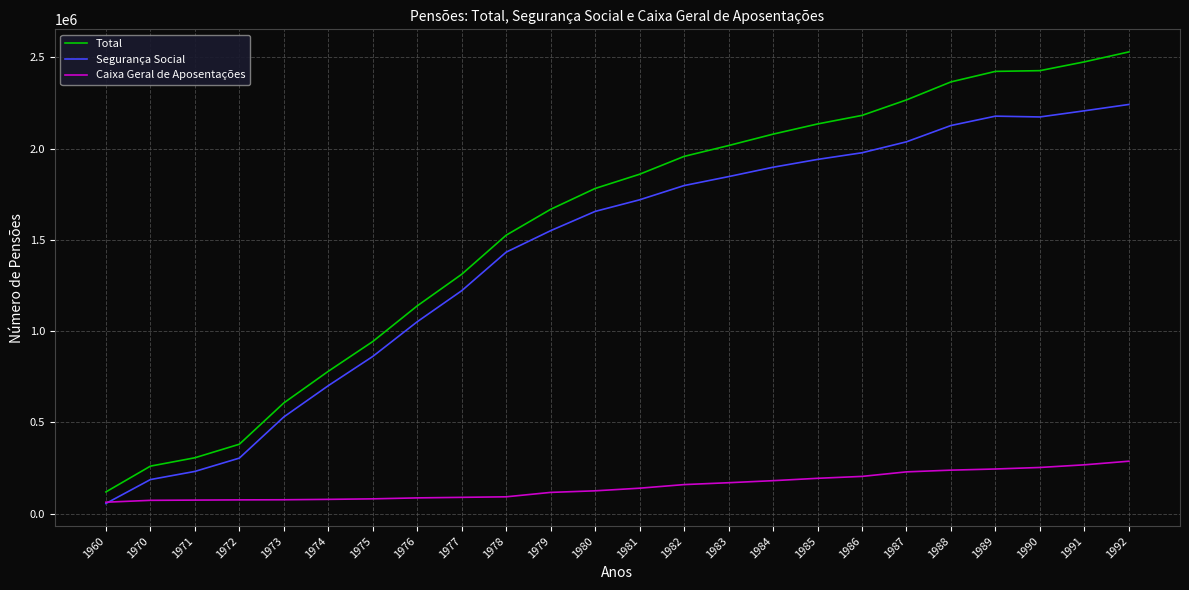

Which series has the largest range (max minus min)?

Total